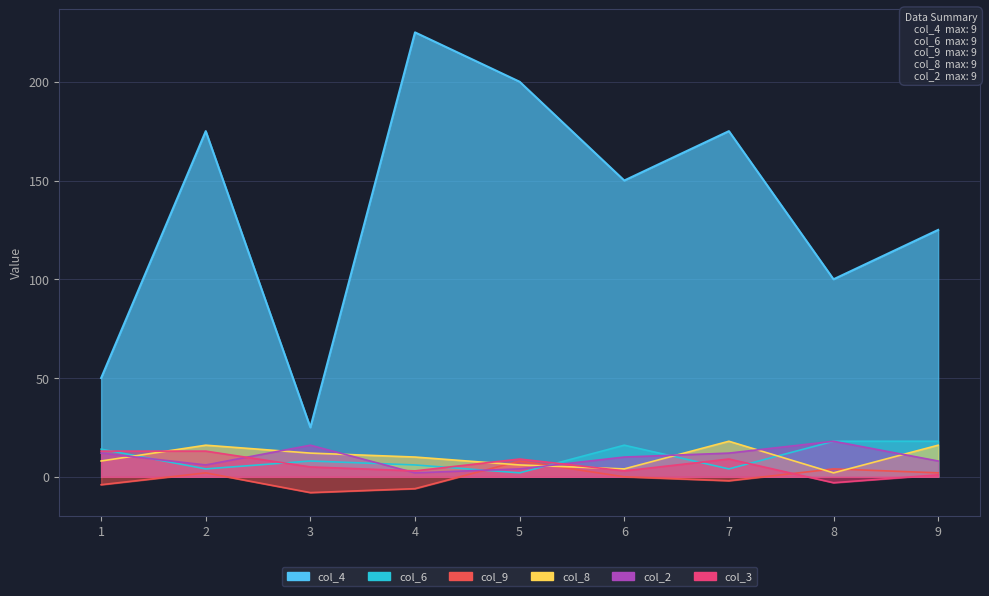

List the series in order of their peak value, lowest first.

col_9, col_3, col_6, col_8, col_2, col_4